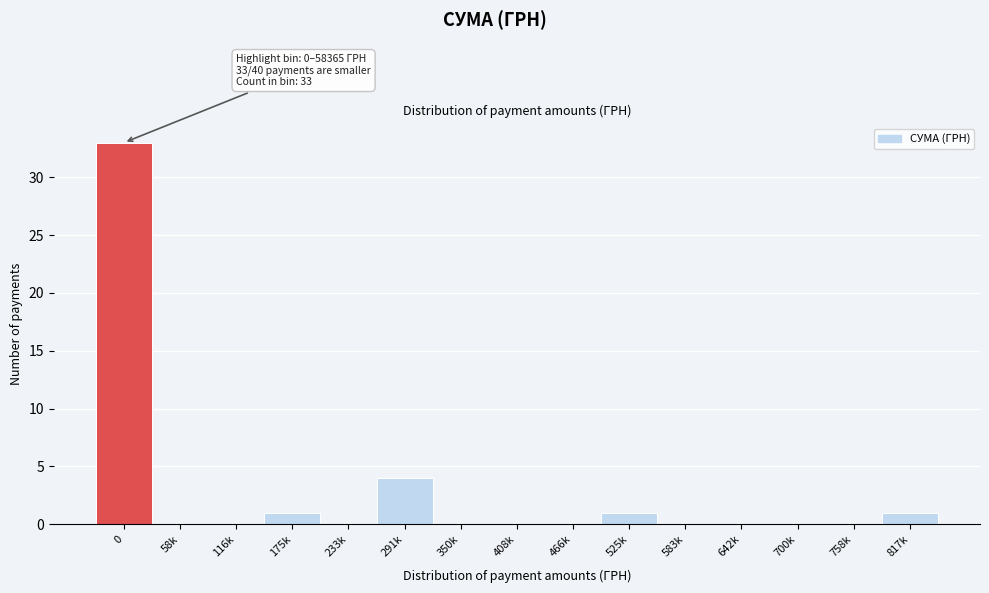

Reading right to left, transcribe all the data shown in this chart.

817k=1	758k=0	700k=0	642k=0	583k=0	525k=1	466k=0	408k=0	350k=0	291k=4	233k=0	175k=1	116k=0	58k=0	0=33